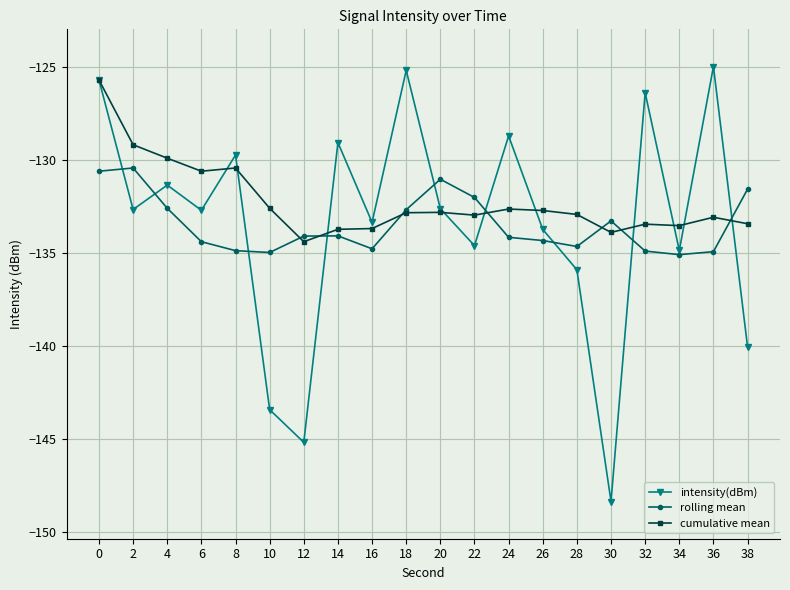

At 2, list the series in order from largest to smallest.

cumulative mean, rolling mean, intensity(dBm)